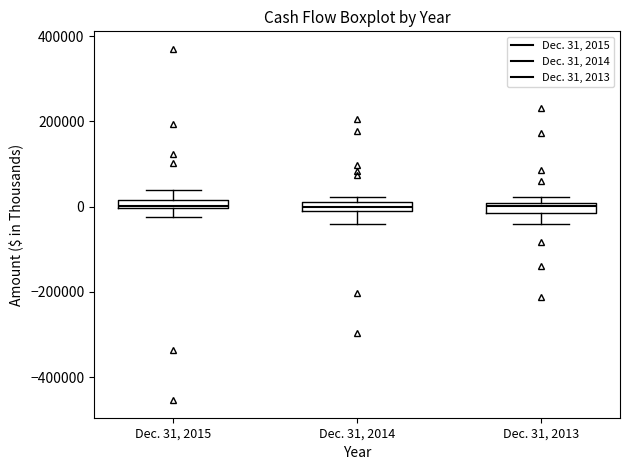

Where is the lower edge of the box for Dec. 31, 2015 on the y-axis? The values are not printed on the chart, so give them approximately, as read against the axis.

0